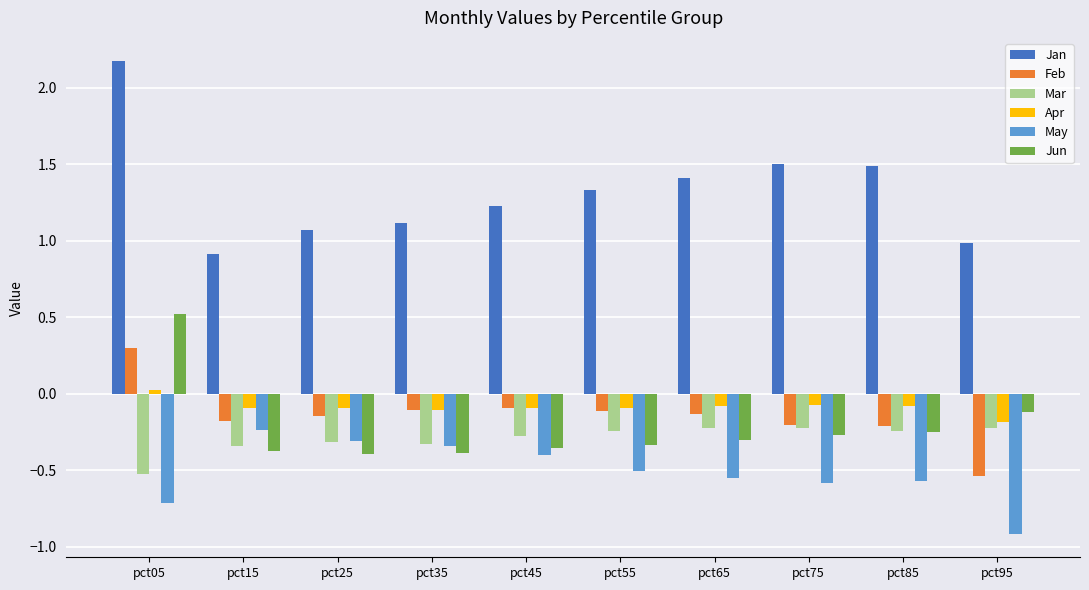

Which series changed the most between pct25 and pct85?

Jan